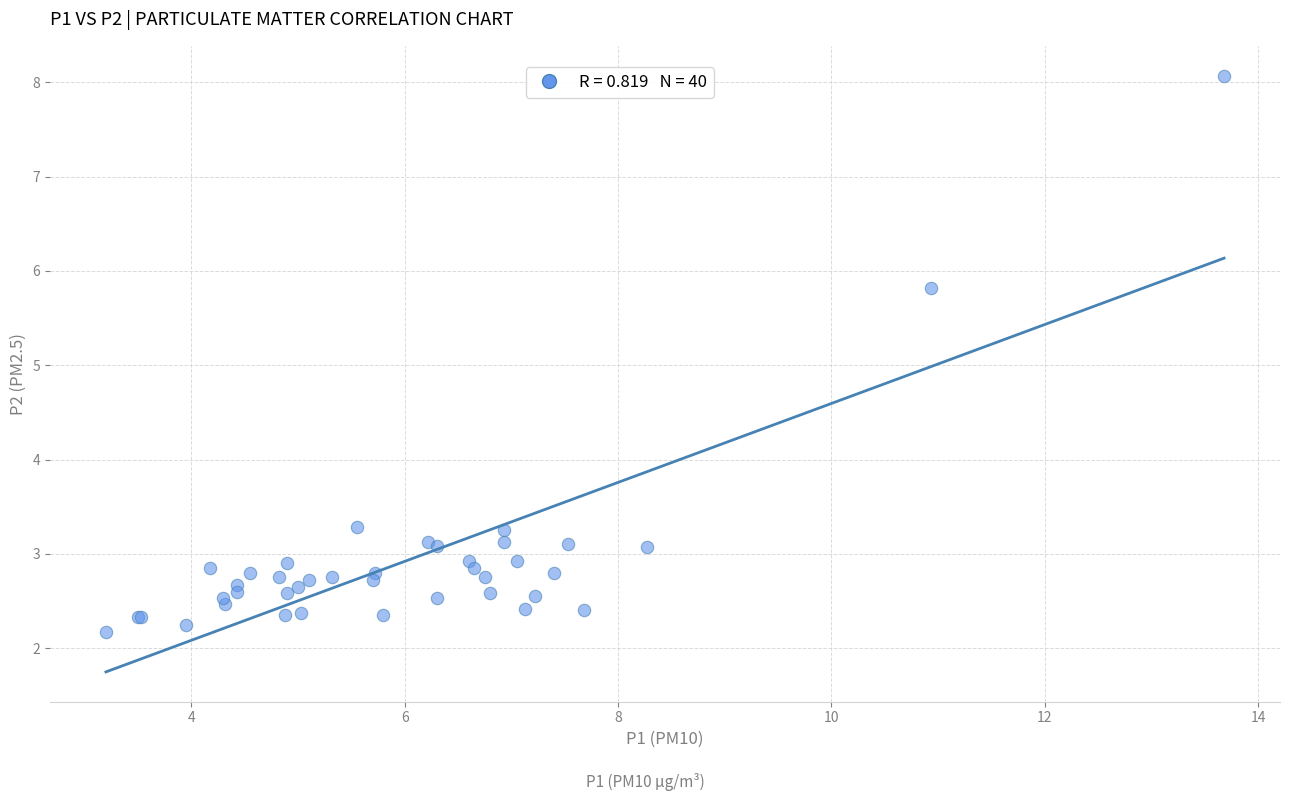

What Y value in the scatter plot is closest to 5?

5.8